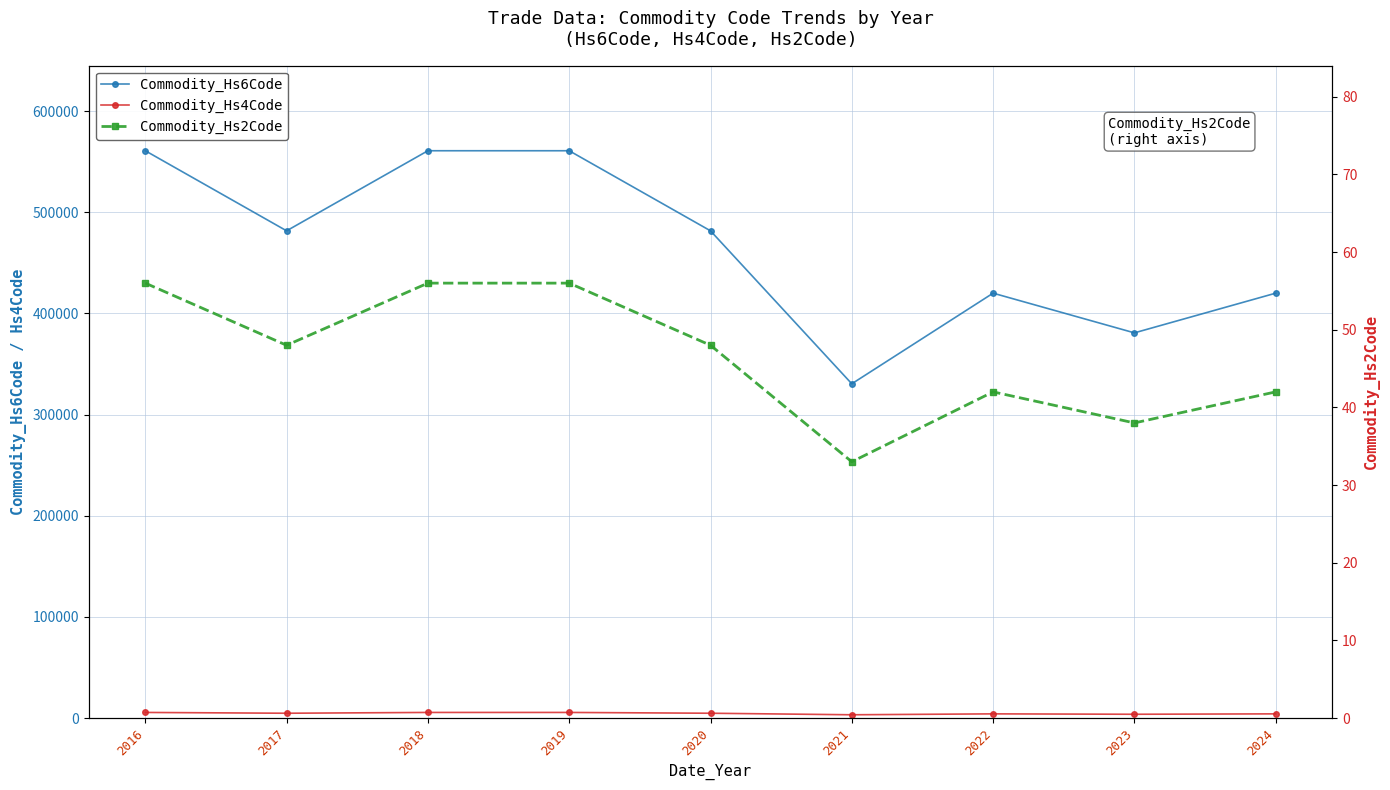

What is the maximum value shown in the chart?

560900